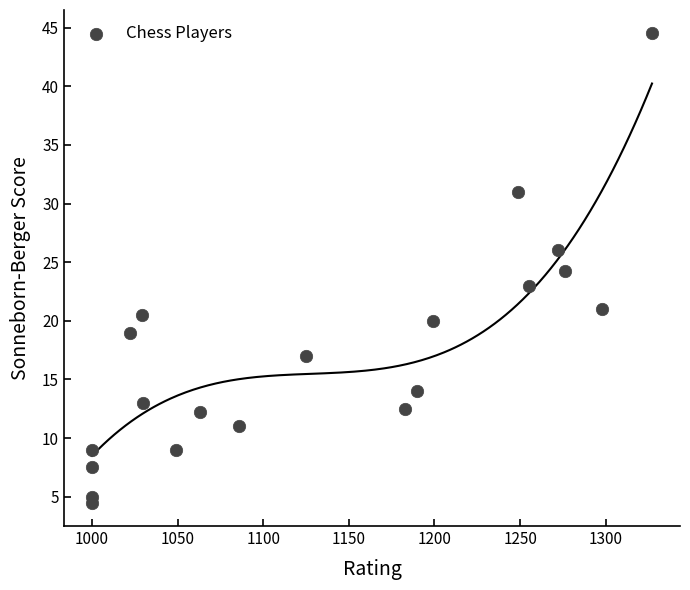

What is the range of Y values (max minus min)?

40.0